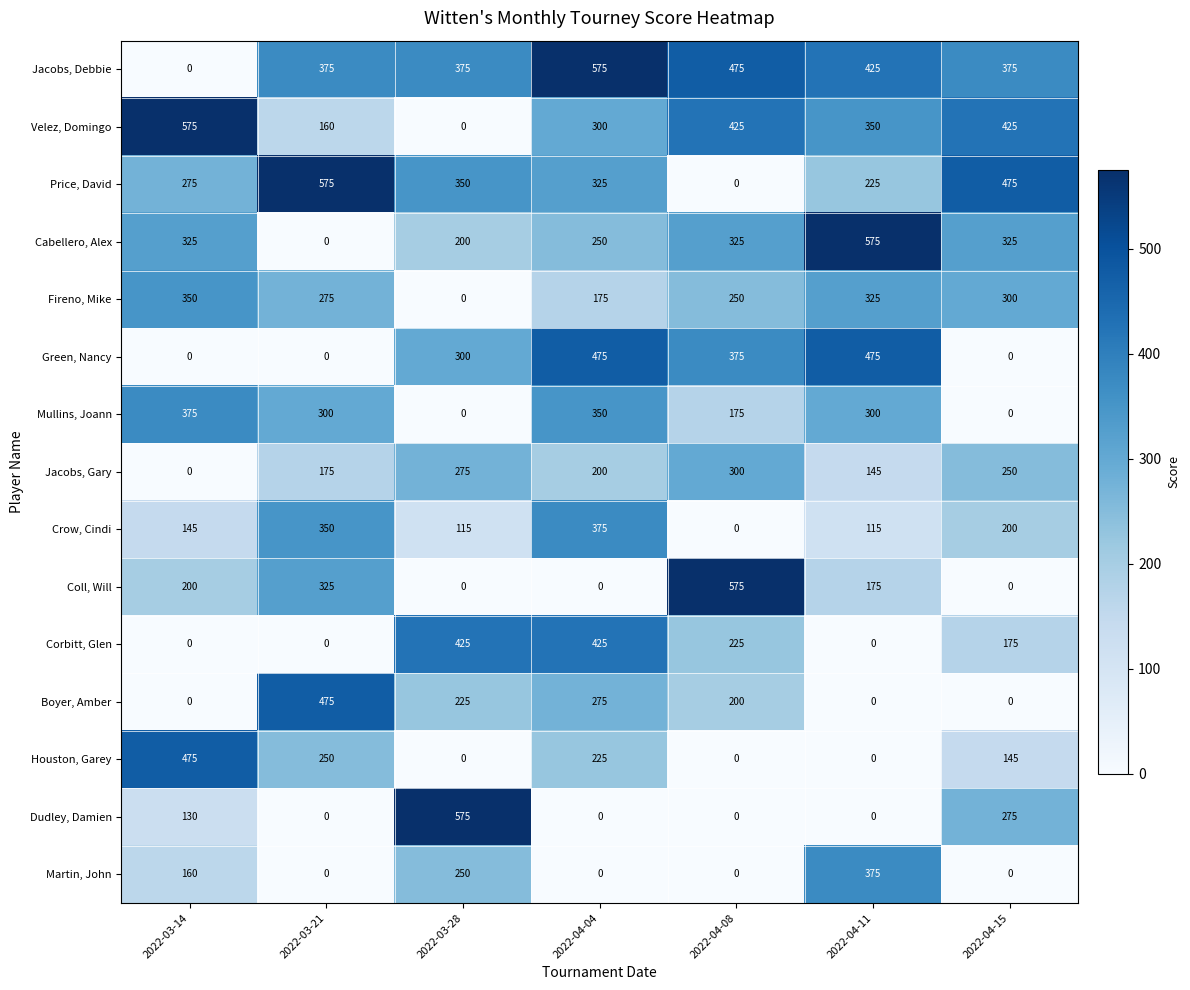

The value of Houston, Garey at 2022-03-28 is 0. True or false?

True